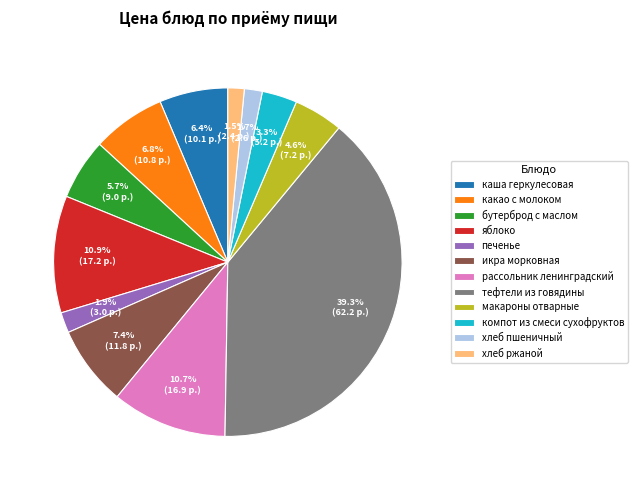

The тефтели из говядины slice represents 39% of the pie. True or false?

True